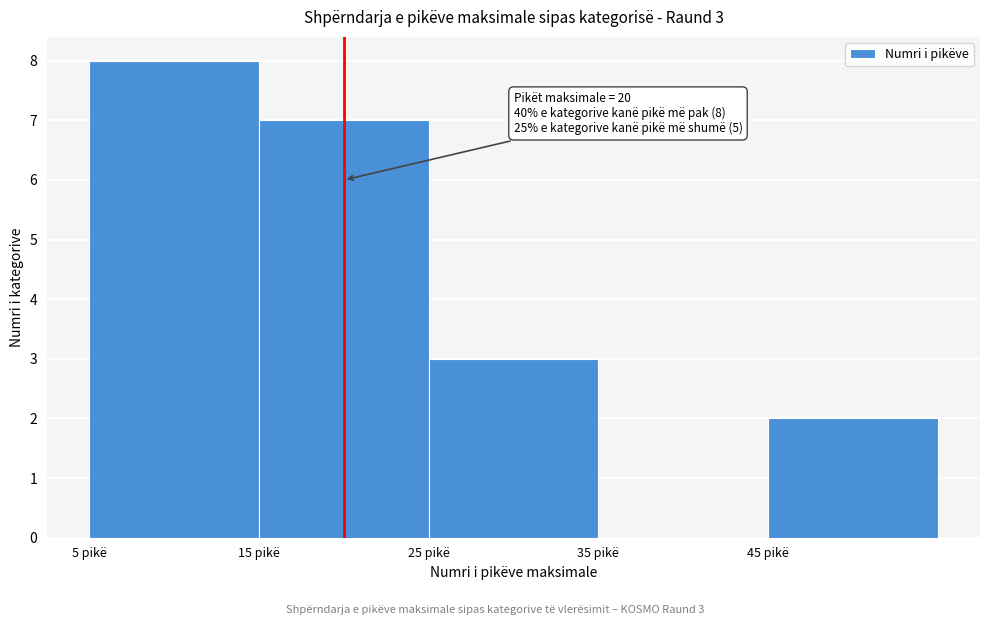

Which range on the x-axis has the tallest bar?

5 to 15